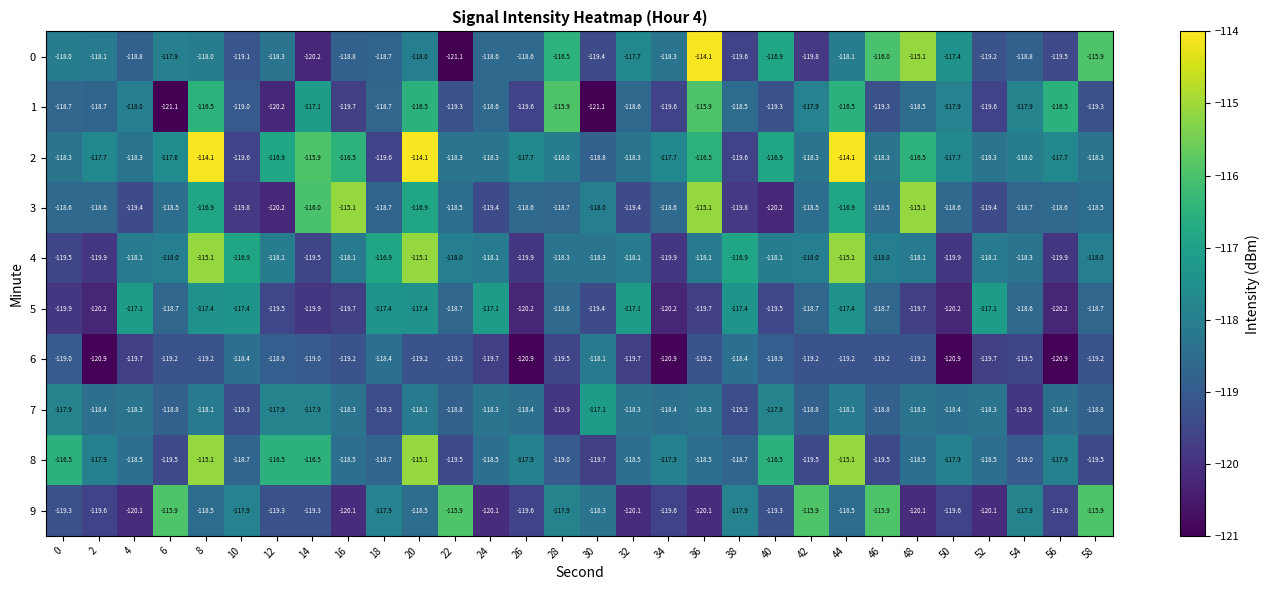

How many categories are shown in the chart?

30